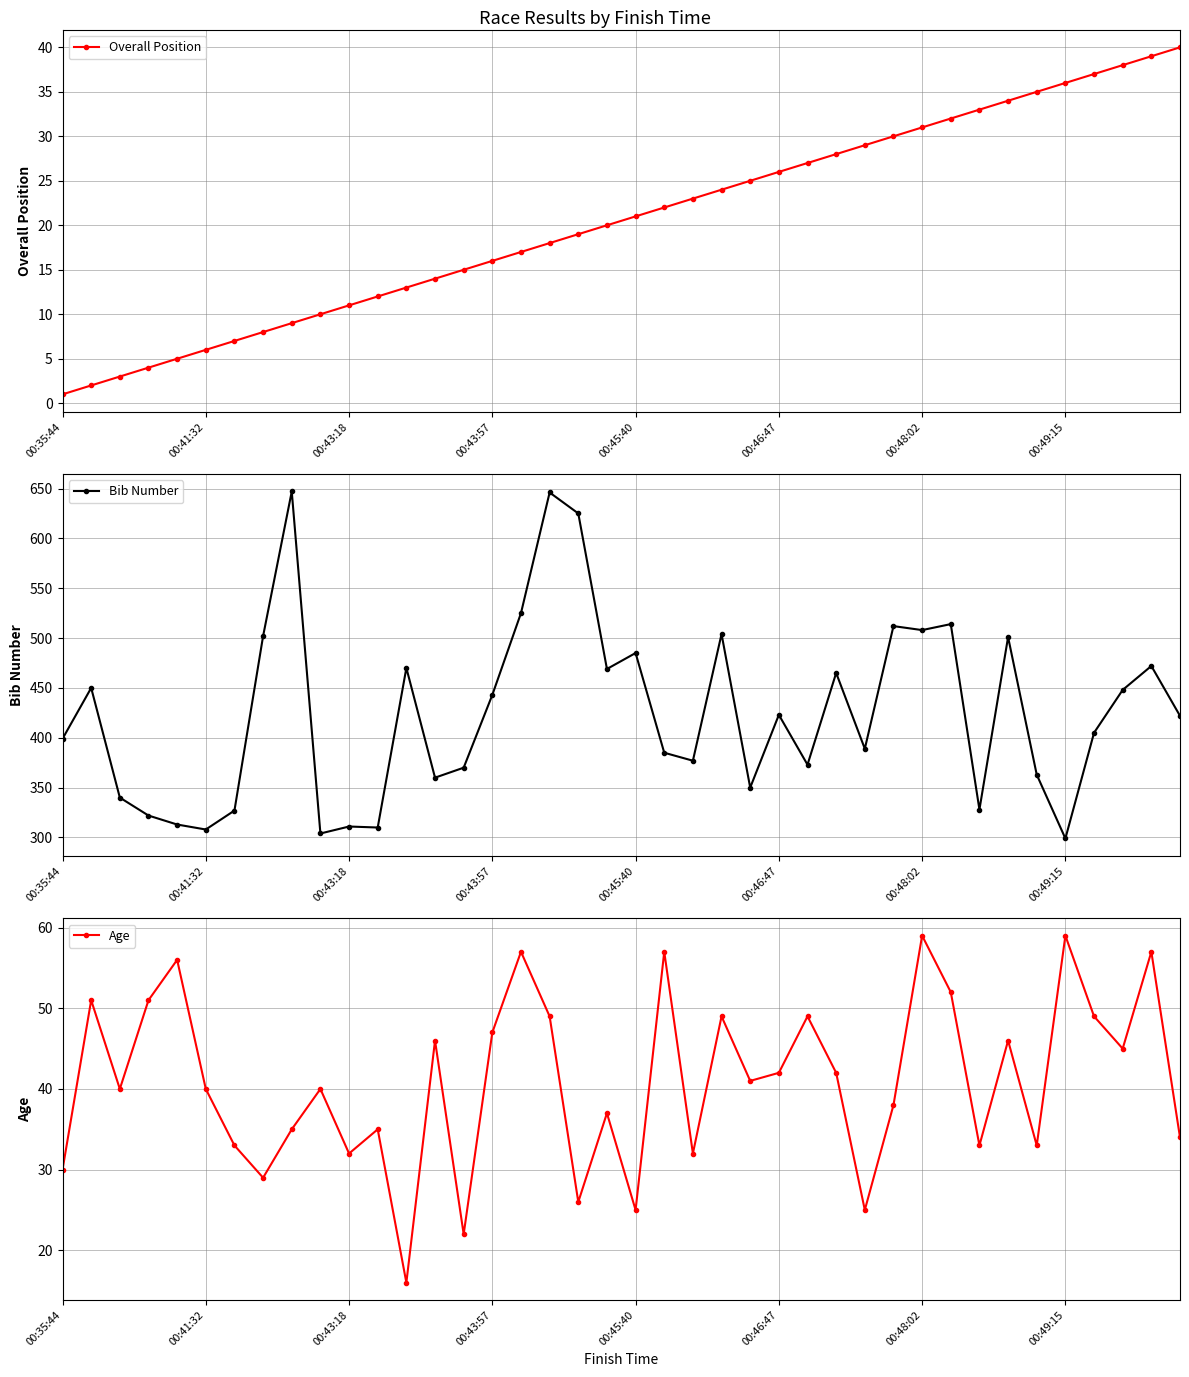

What are all the series names shown in the legend?

Overall Position, Bib Number, Age